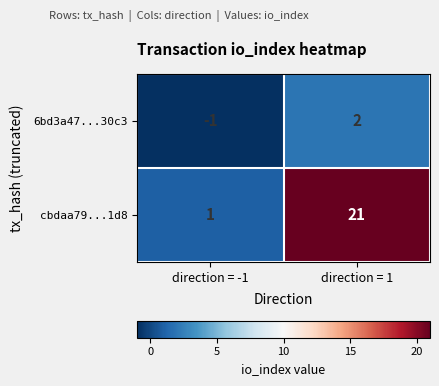

Reading left to right, transcribe all the data shown in this chart.

6bd3a47...30c3: direction = -1=-1	direction = 1=2
cbdaa79...1d8: direction = -1=1	direction = 1=21